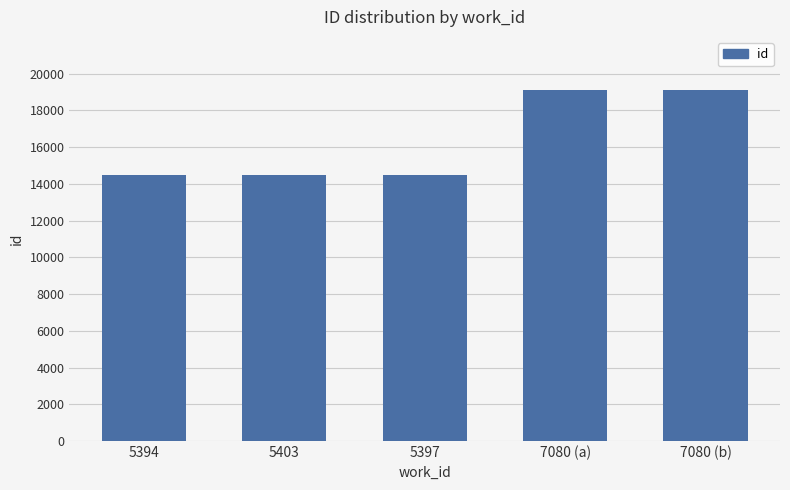

What is the minimum value shown in the chart?

14482